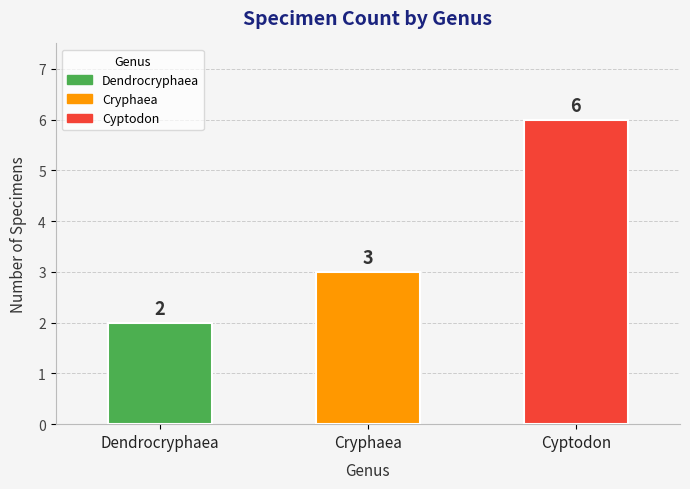

How many values are below 3?

1